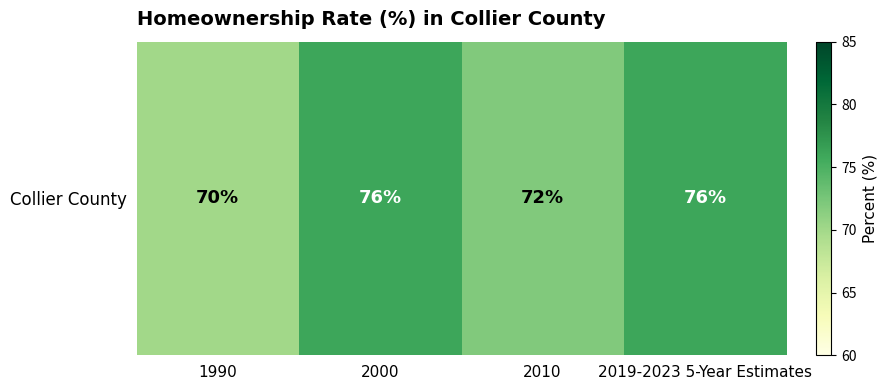

How many series are shown in this chart?

1